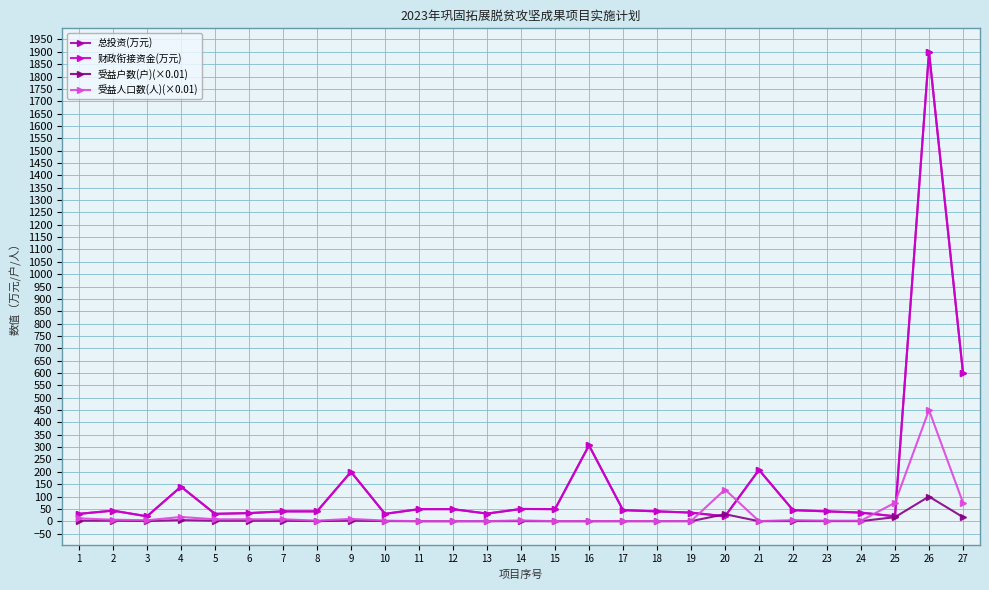

Which label corresponds to the largest value in the chart?

26